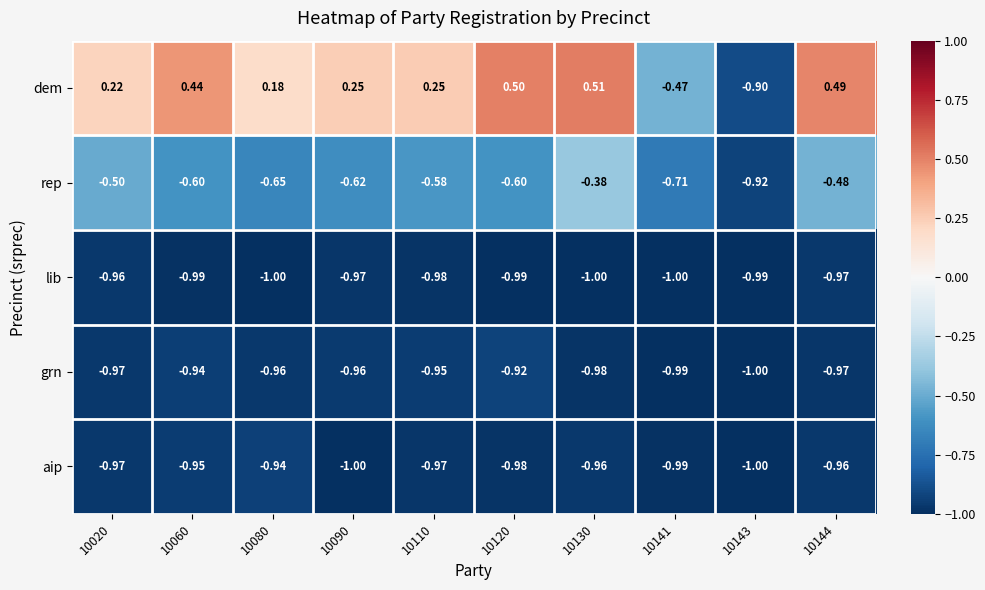

Rank the series by their maximum value, from highest to lowest.

dem, rep, grn, aip, lib